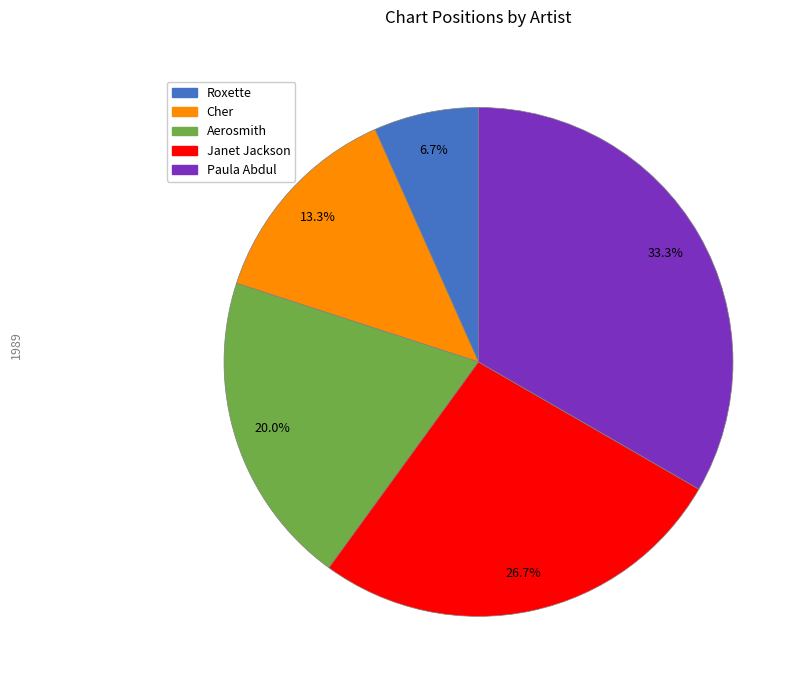

Does Cher account for over 50% of the chart?

No